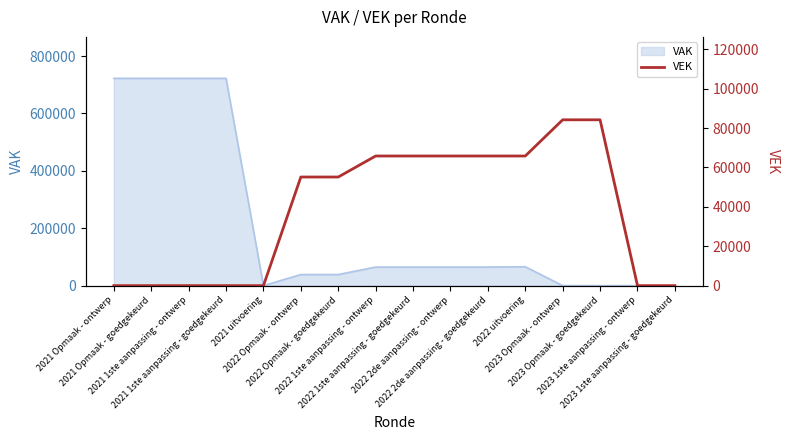

How many values are between 0 and 65825?

14